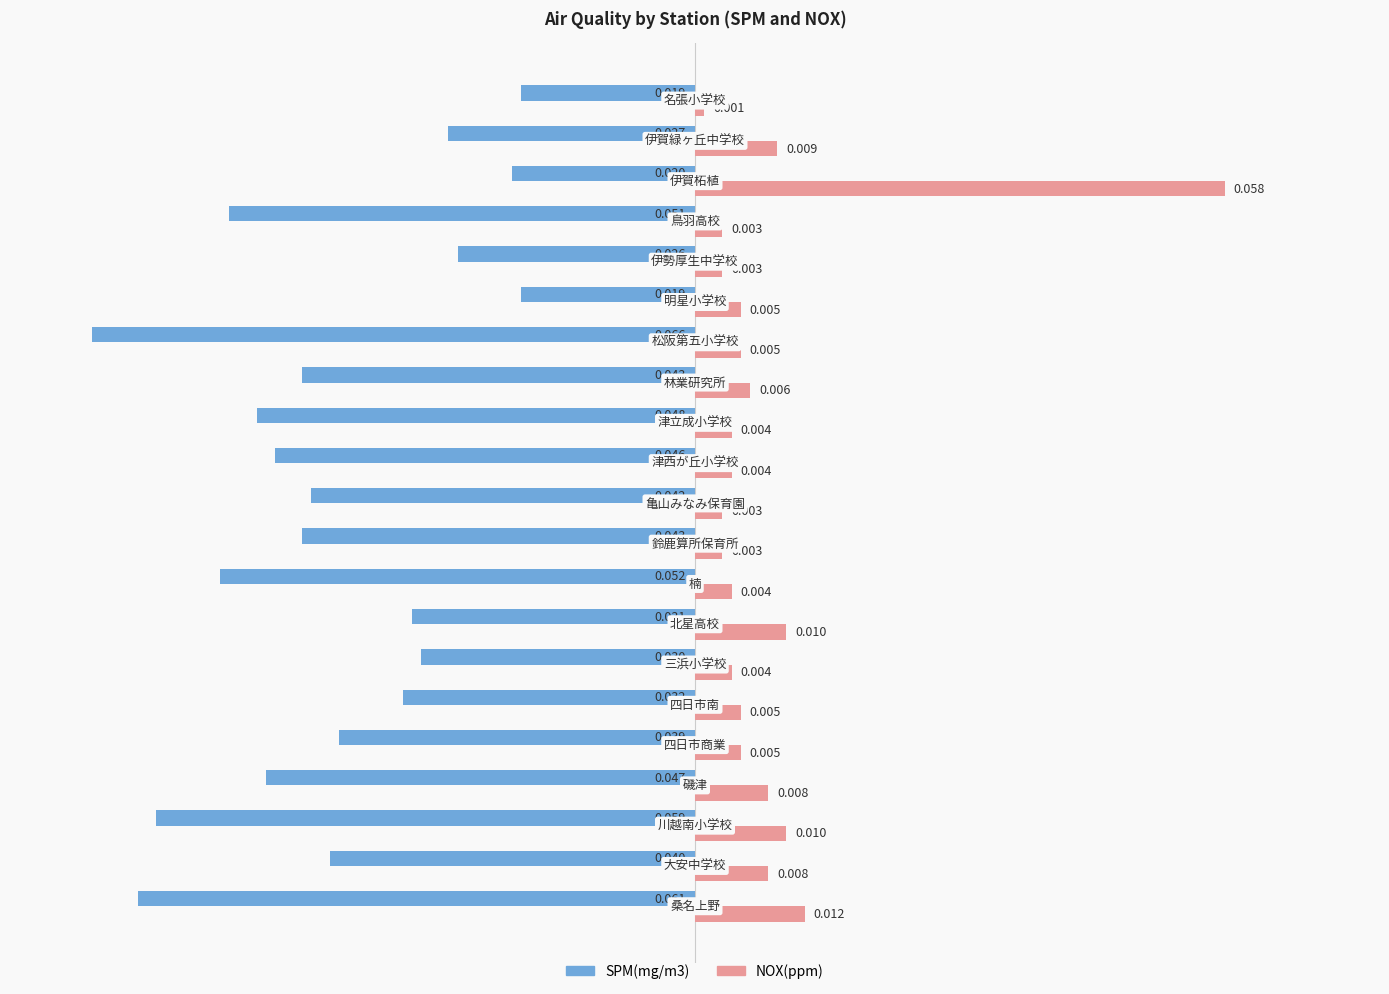

What are all the series names shown in the legend?

SPM(mg/m3), NOX(ppm)